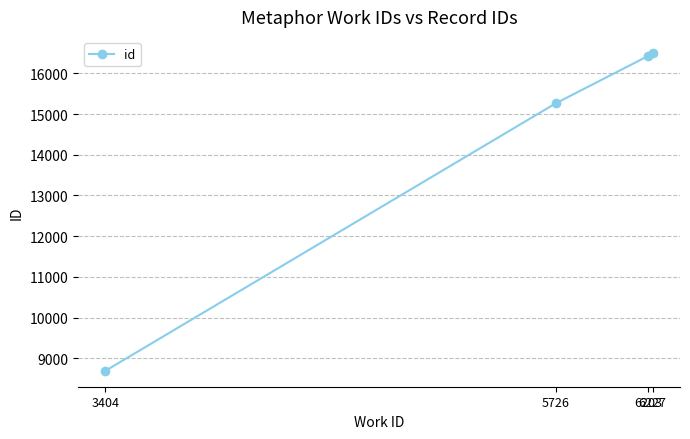

The value at 3404 is 2283. True or false?

False